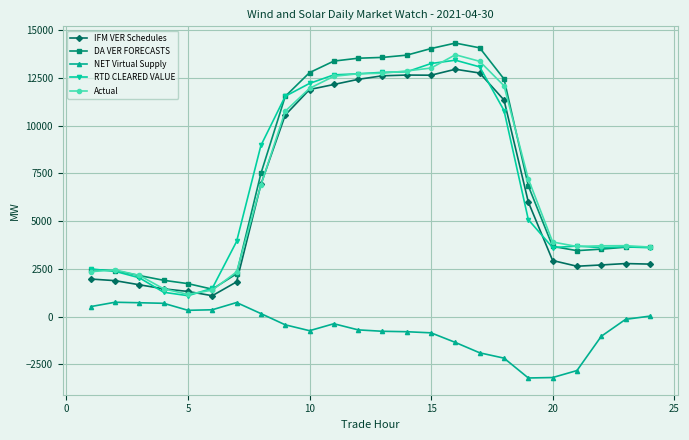

True or false: NET Virtual Supply and IFM VER Schedules cross at least once.

False